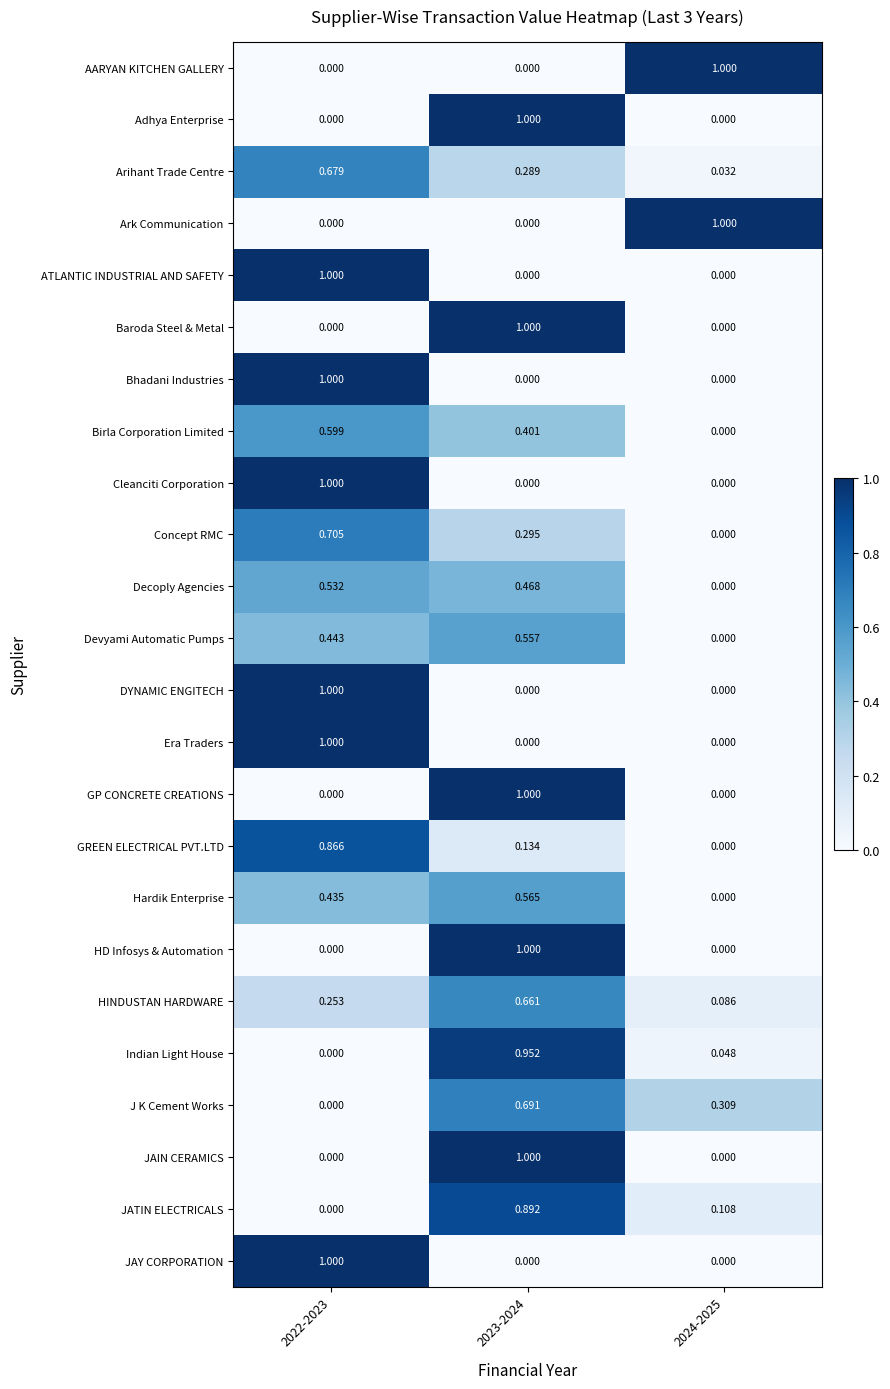

Is the value of Indian Light House at 2023-2024 greater than the value of Concept RMC at 2022-2023?

Yes